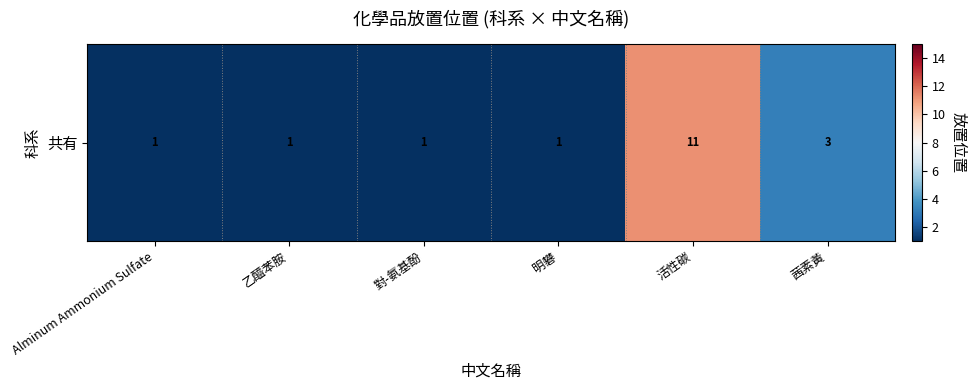

List the labels in order of value, smallest first.

Alminum Ammonium Sulfate, 乙醯苯胺, 對-氨基酚, 明礬, 茜素黃, 活性碳